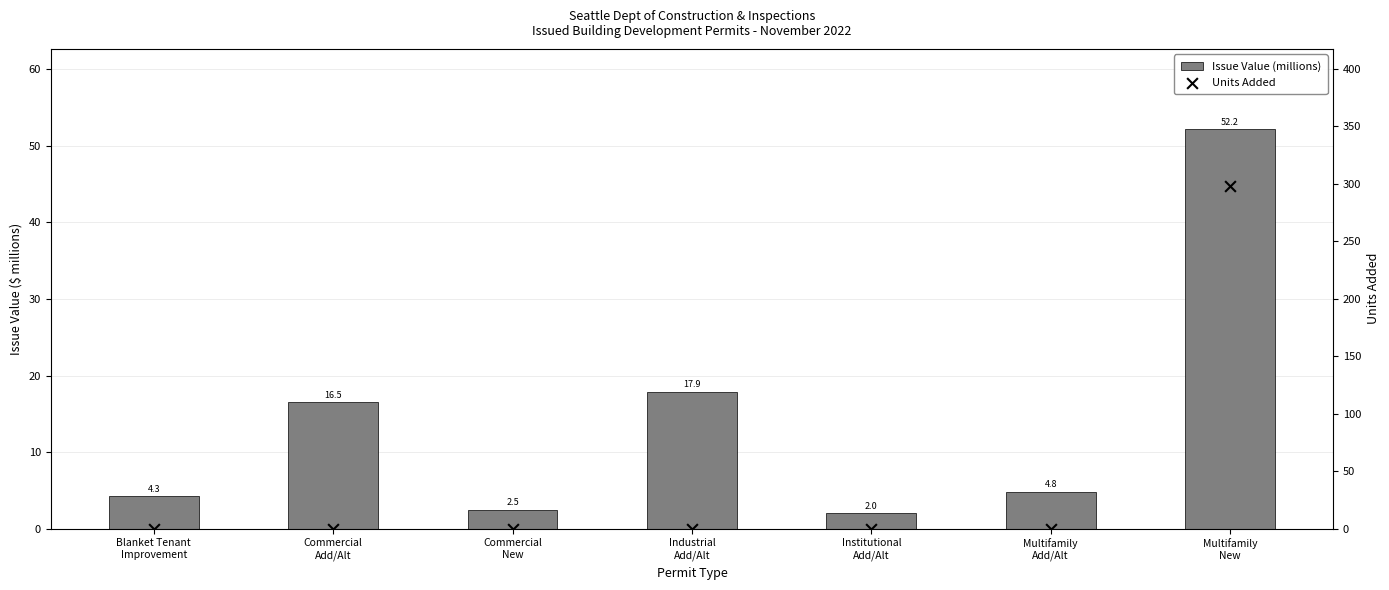

Which series contains the highest Y value?

Units Added